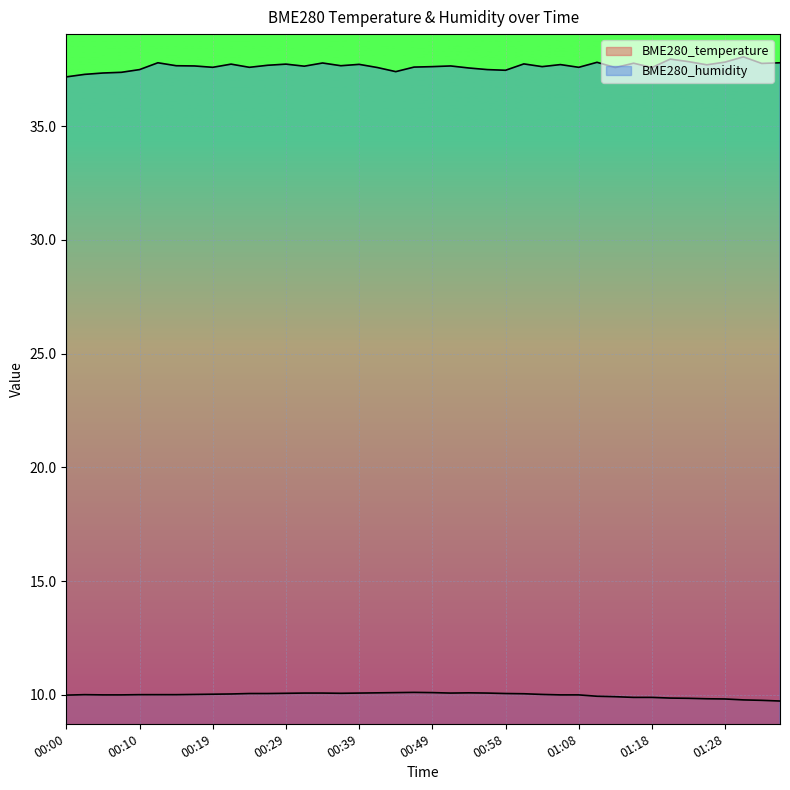

How many interior local peaks does the BME280_temperature series have?

3